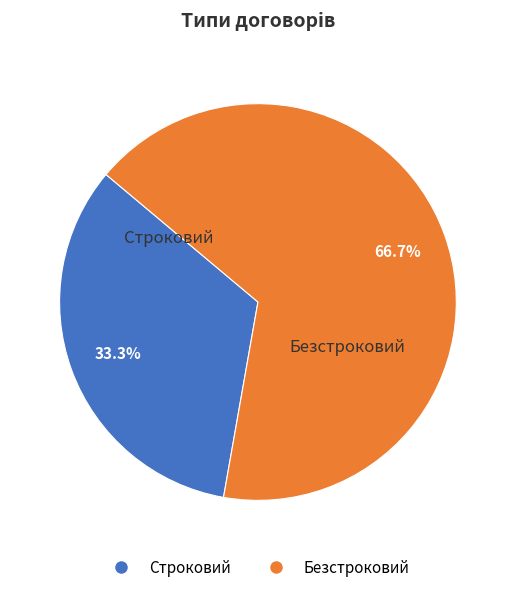

To the nearest percent, what percentage of the pie is Строковий?

33%